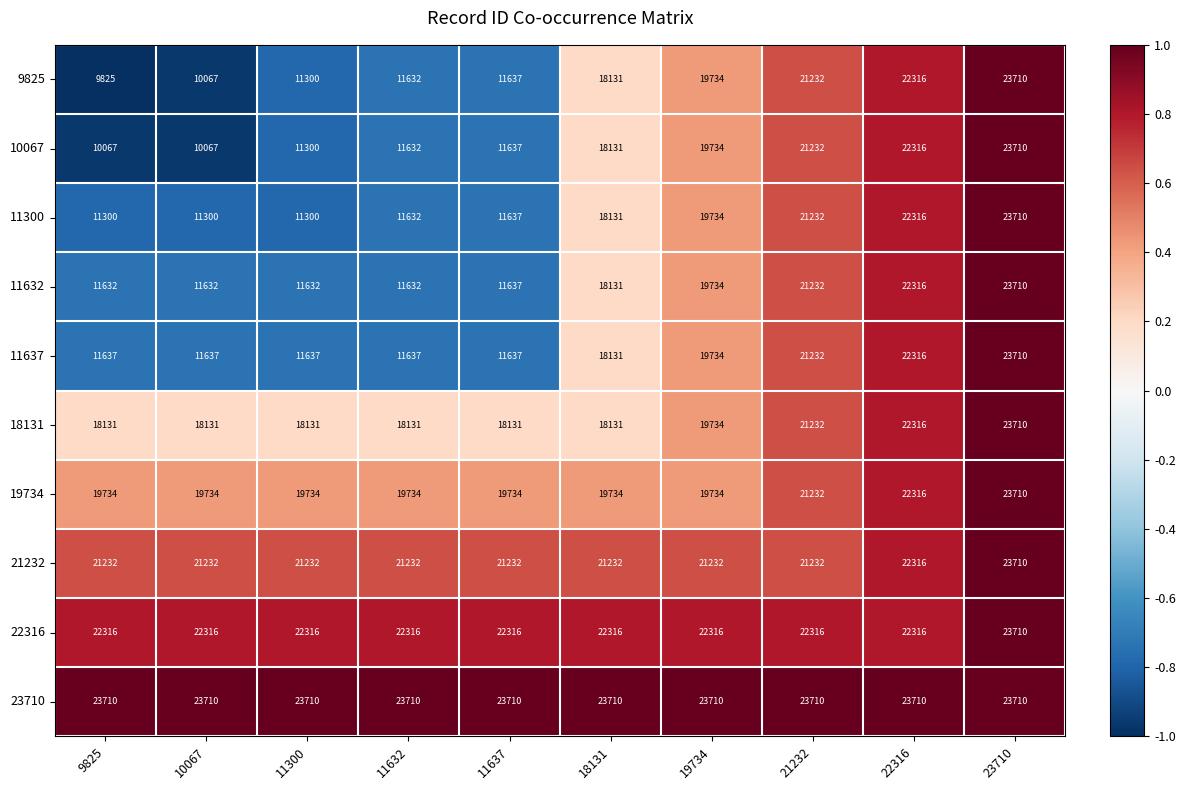

Is the value of 21232 at 11637 greater than the value of 19734 at 11300?

Yes